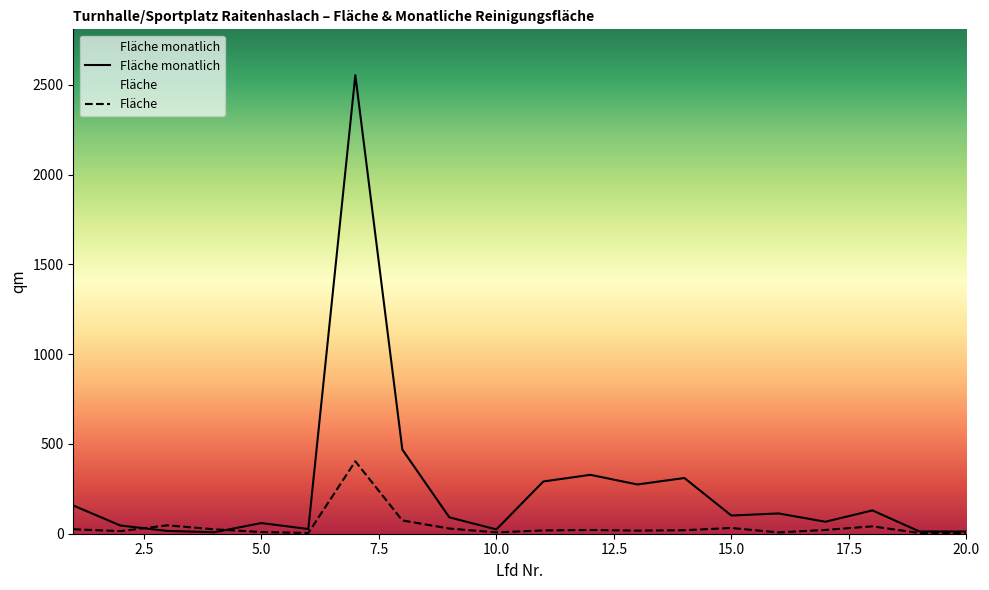

At which label does Fläche monatlich first exceed 101?

1